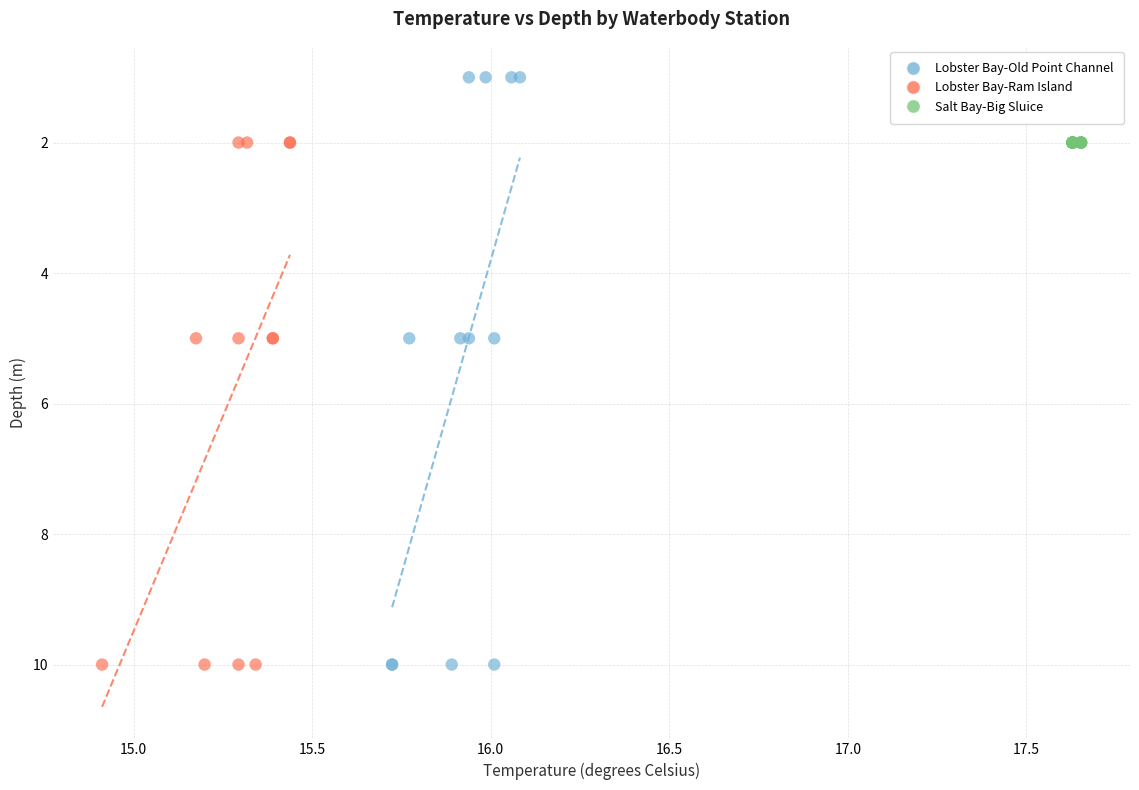

What are all the series names shown in the legend?

Lobster Bay-Old Point Channel, Lobster Bay-Ram Island, Salt Bay-Big Sluice